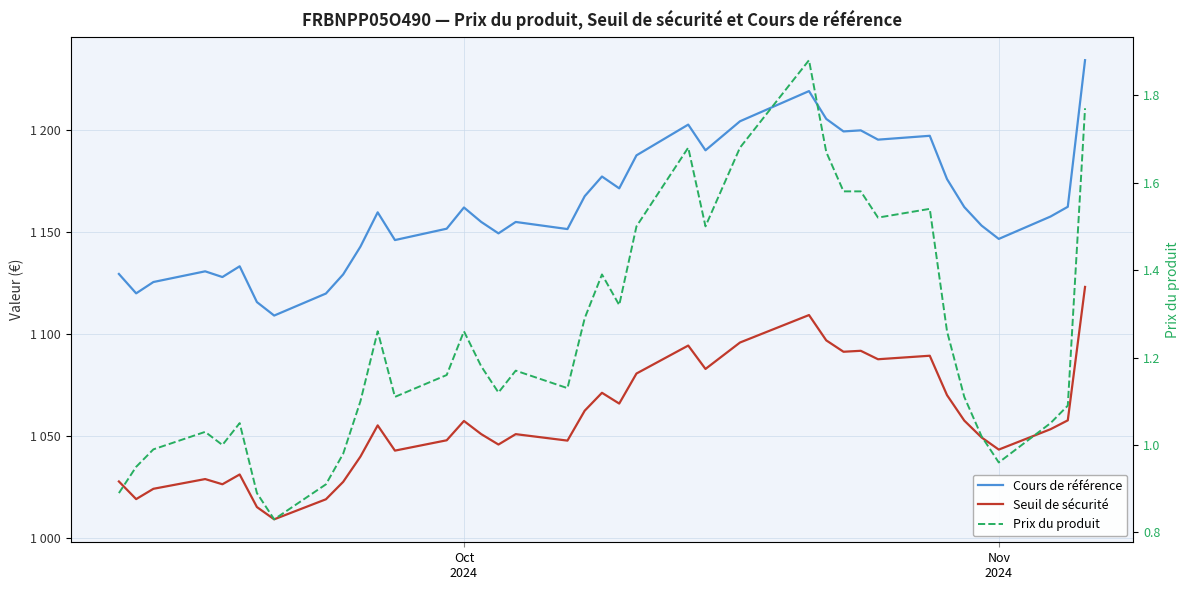

What is the smallest value displayed?

0.8